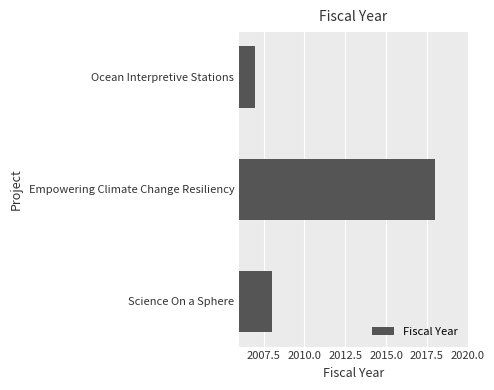

What is the value of the 3rd bar from the top?

2008